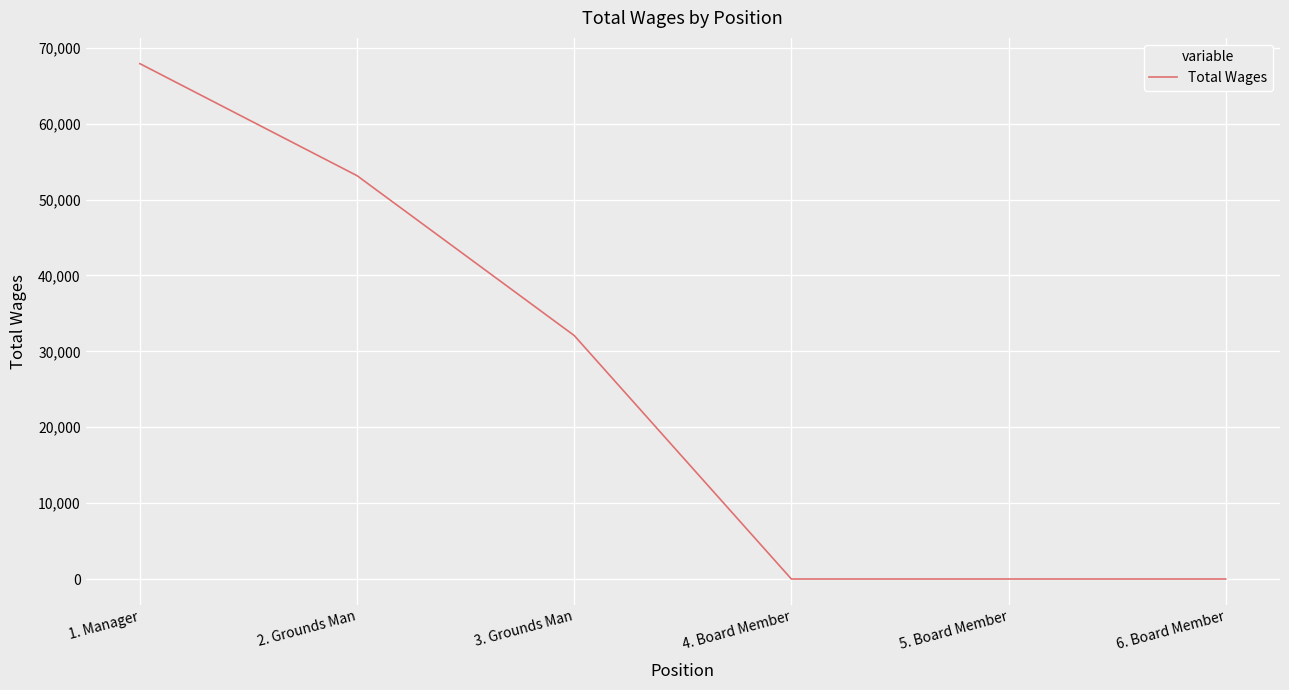

Where does the data first go above 32089?

1. Manager